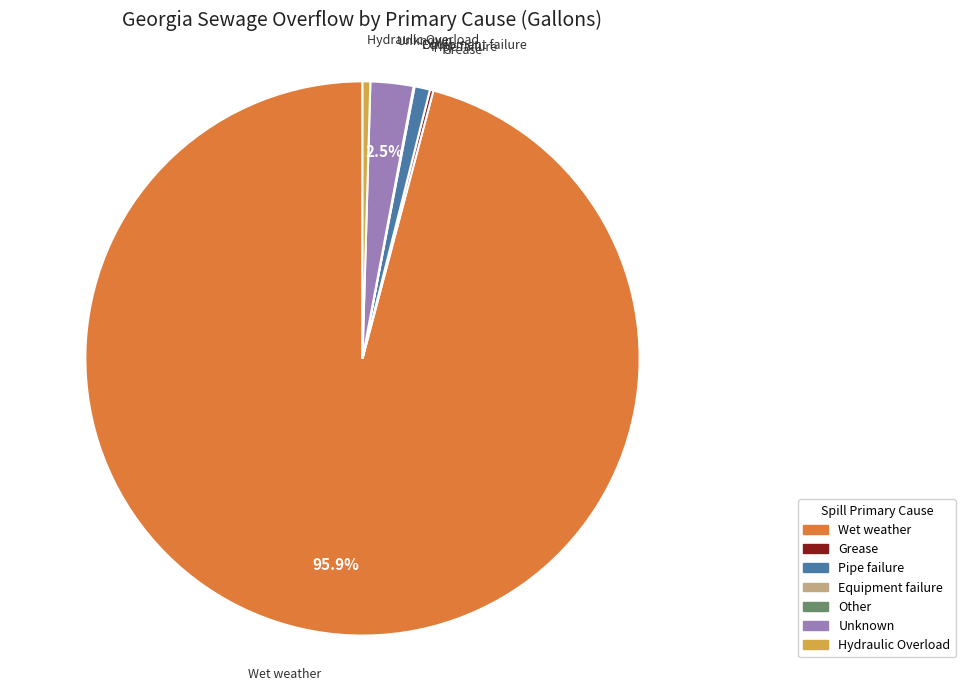

Between Wet weather and Pipe failure, which is larger?

Wet weather